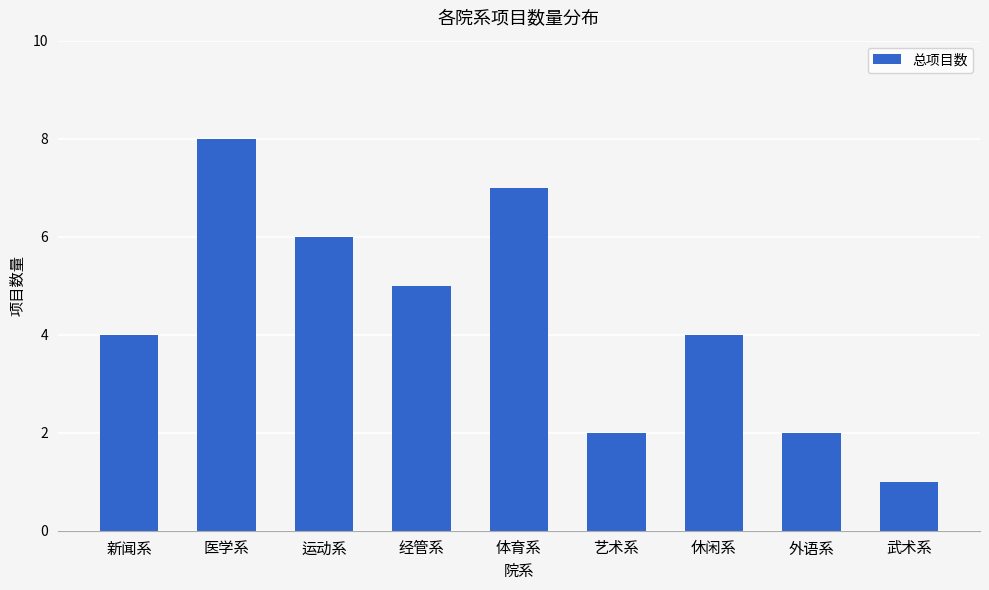

How many values are between 2 and 6?

6